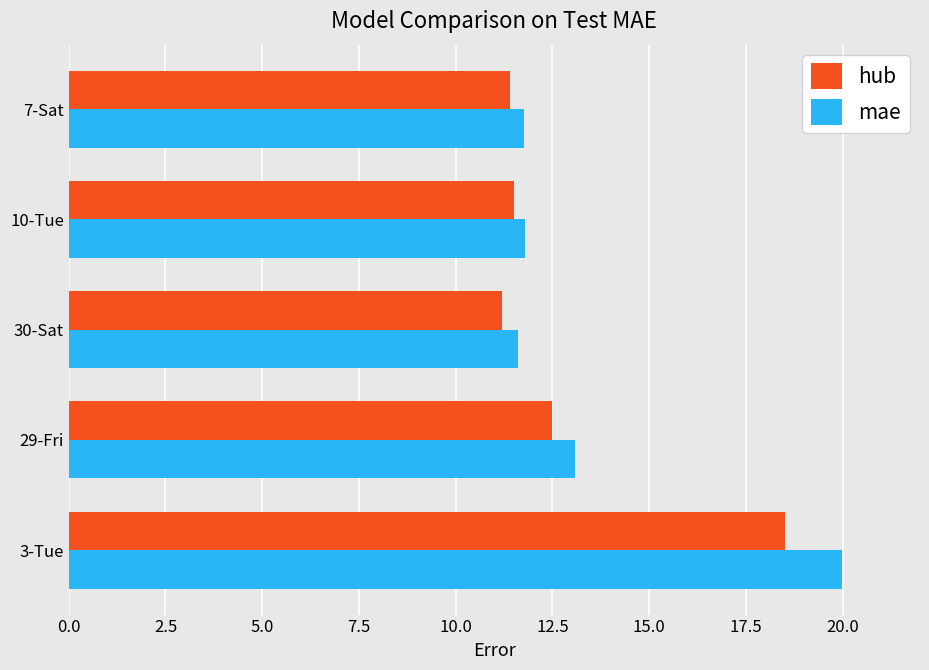

At which label is mae closest to 15?

29-Fri